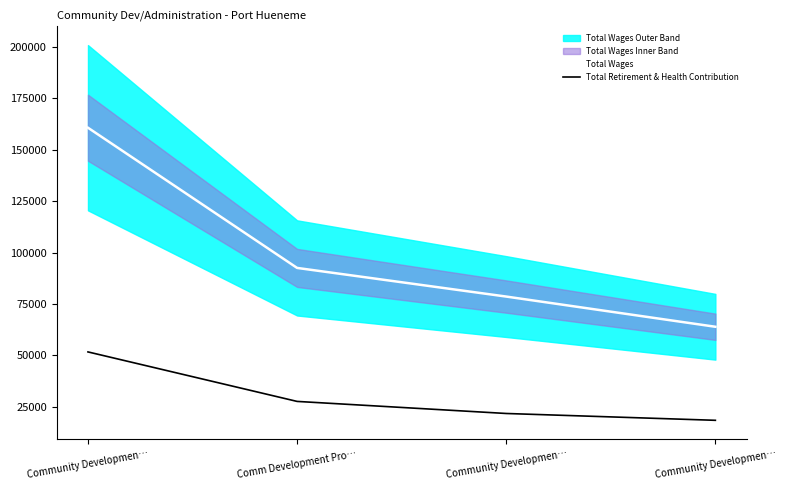

True or false: Total Retirement & Health Contribution has a value of 18455 at Community Developmen….

True